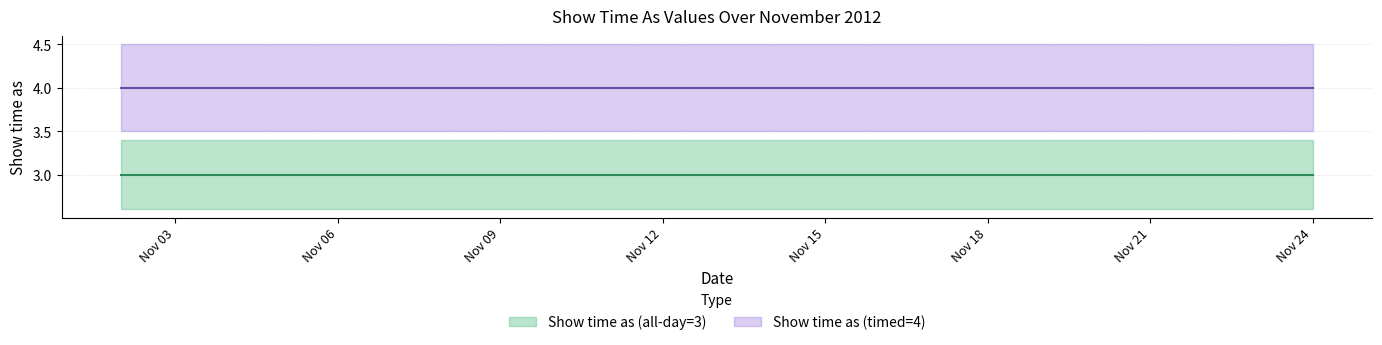

What is the smallest value displayed?

3